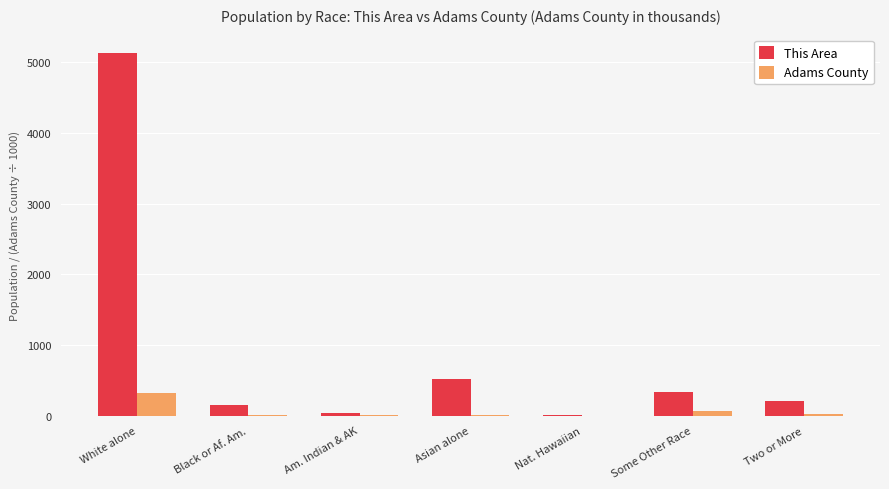

Is the value of This Area at Am. Indian & AK greater than the value of Adams County at White alone?

No